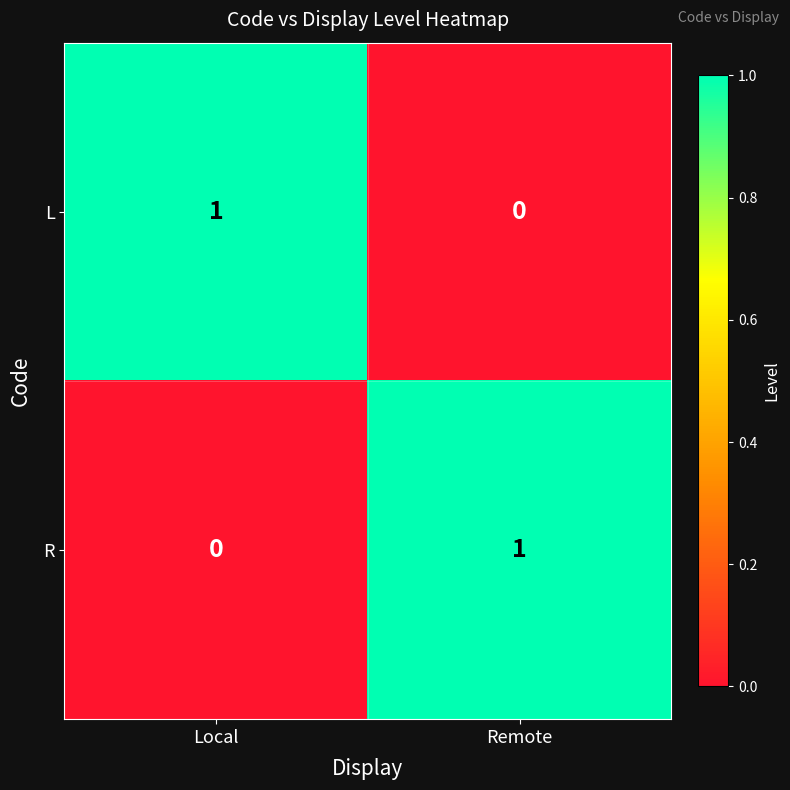

List the labels in order of L value, smallest first.

Remote, Local